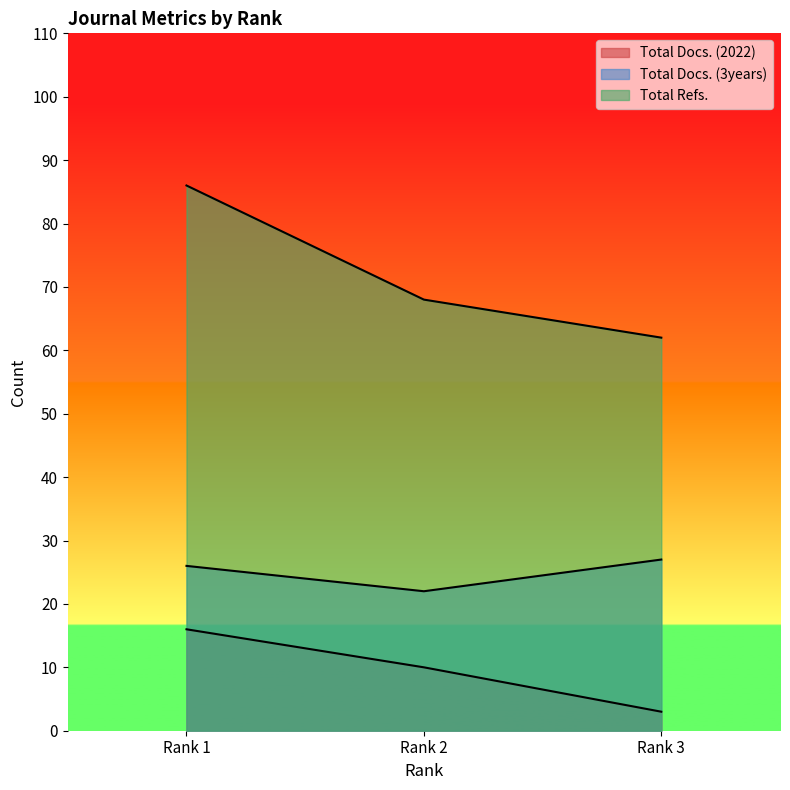

How many Total Docs. (2022) values are between 3 and 16?

3